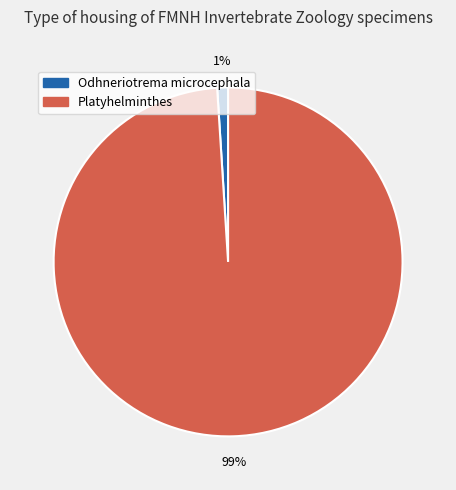

Is there a majority slice in this chart?

Yes